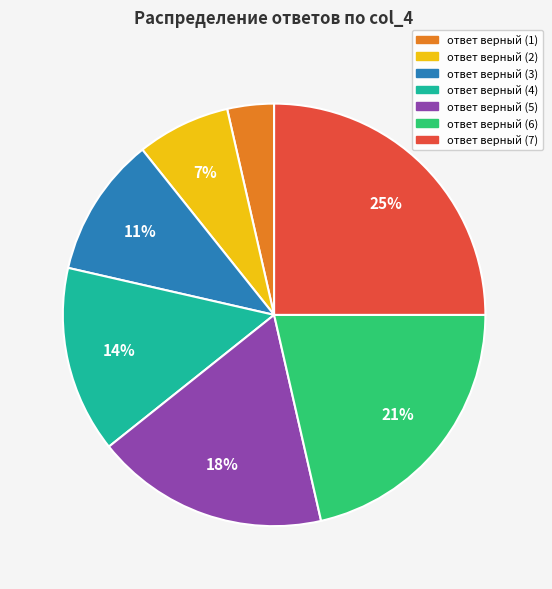

To the nearest percent, what is the average slice percentage?

14%